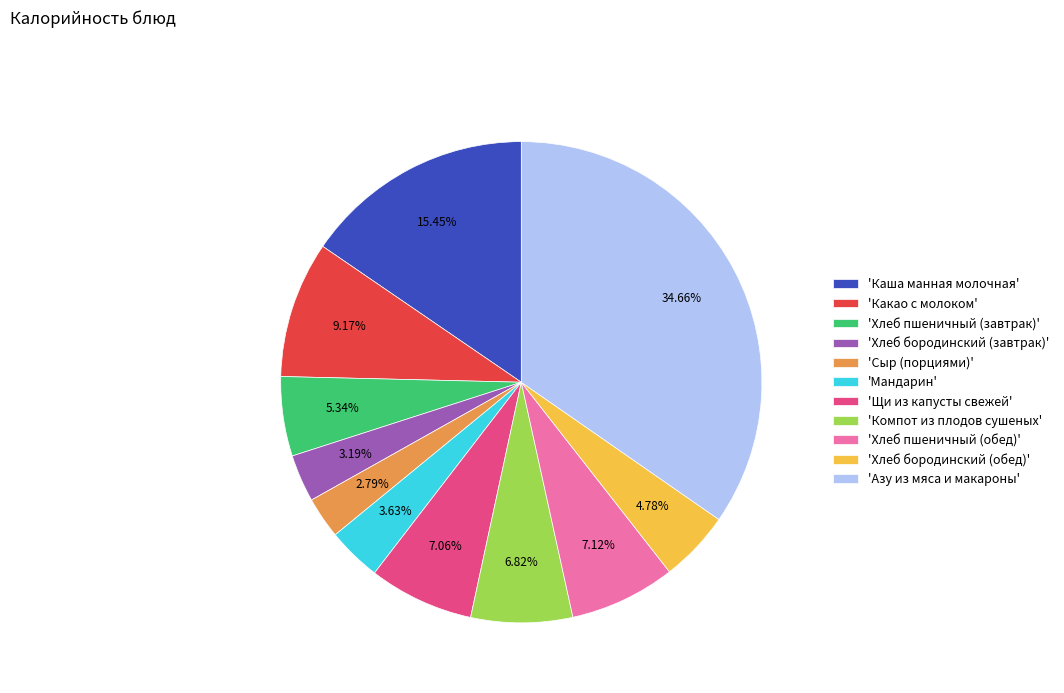

Do 'Какао с молоком' and 'Каша манная молочная' together represent more than half of the pie?

No